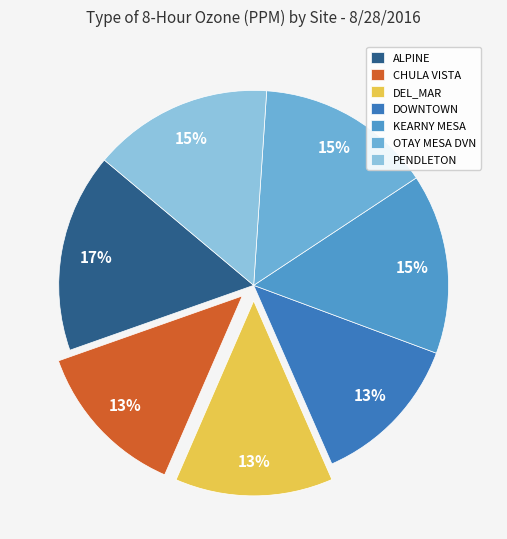

To the nearest percent, what percentage of the pie is ALPINE?

17%